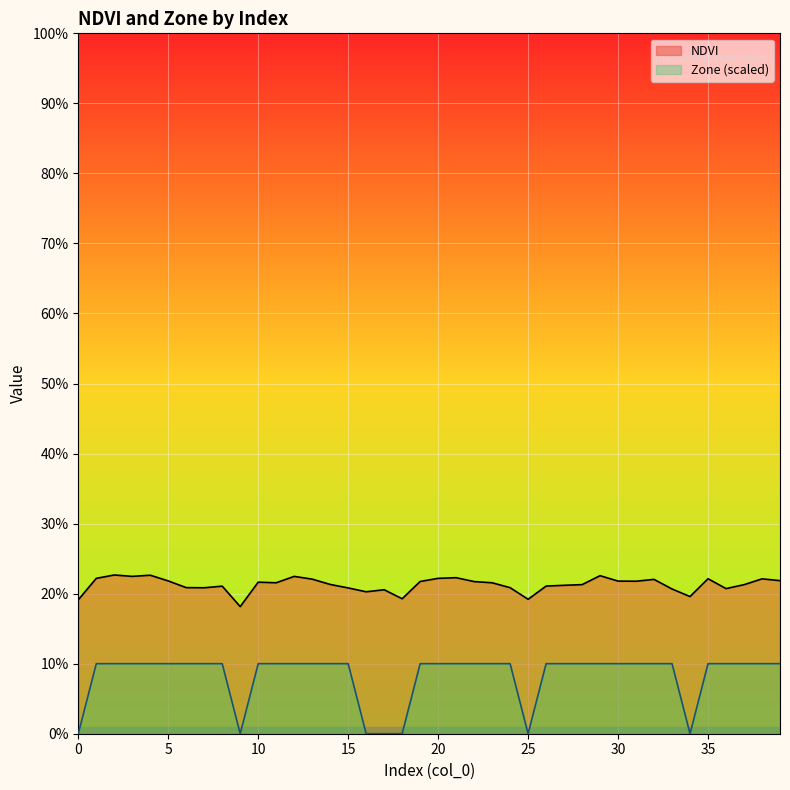

True or false: Zone has a value of 0.1 at 14.

True